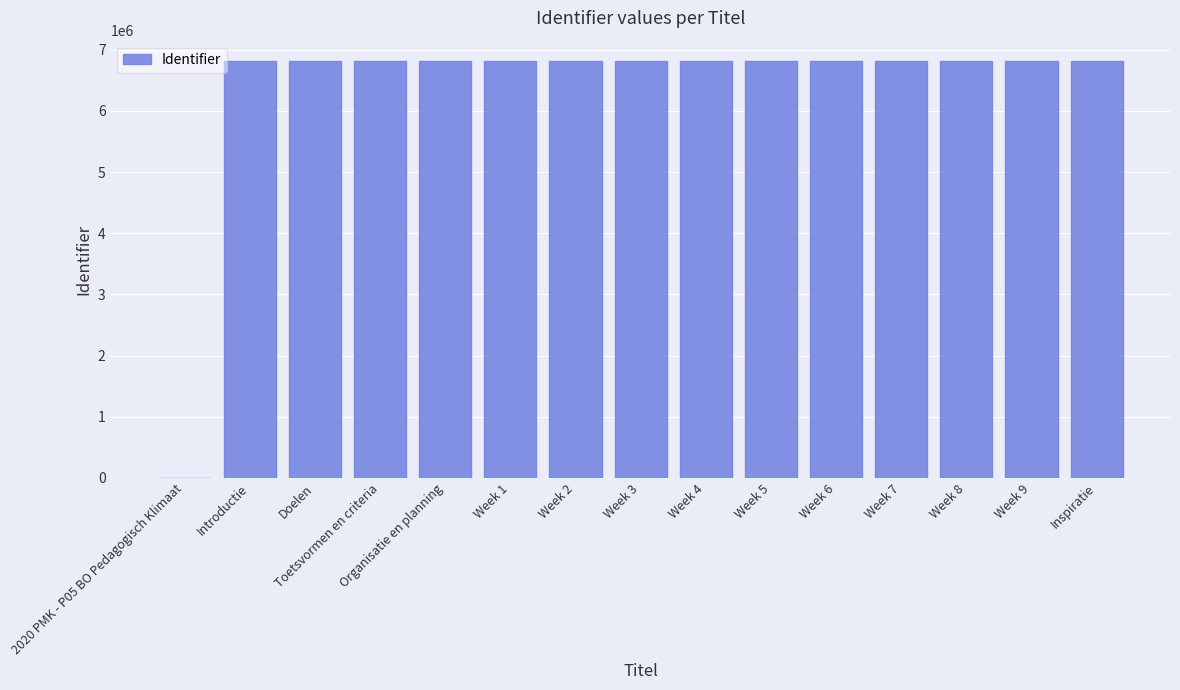

At which label is the value closest to 3404443?

Introductie